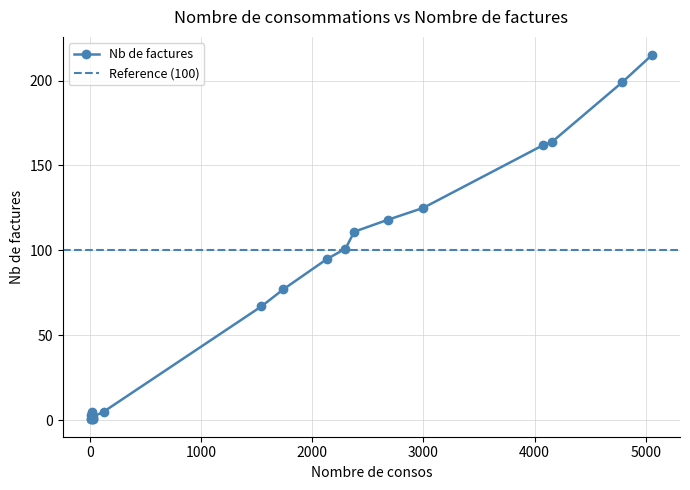

Rank the categories by value from lowest to highest.

11, 15, 17, 19, 14, 16, 12, 13, 18, 10, 2, 6, 4, 0, 8, 3, 9, 5, 7, 1